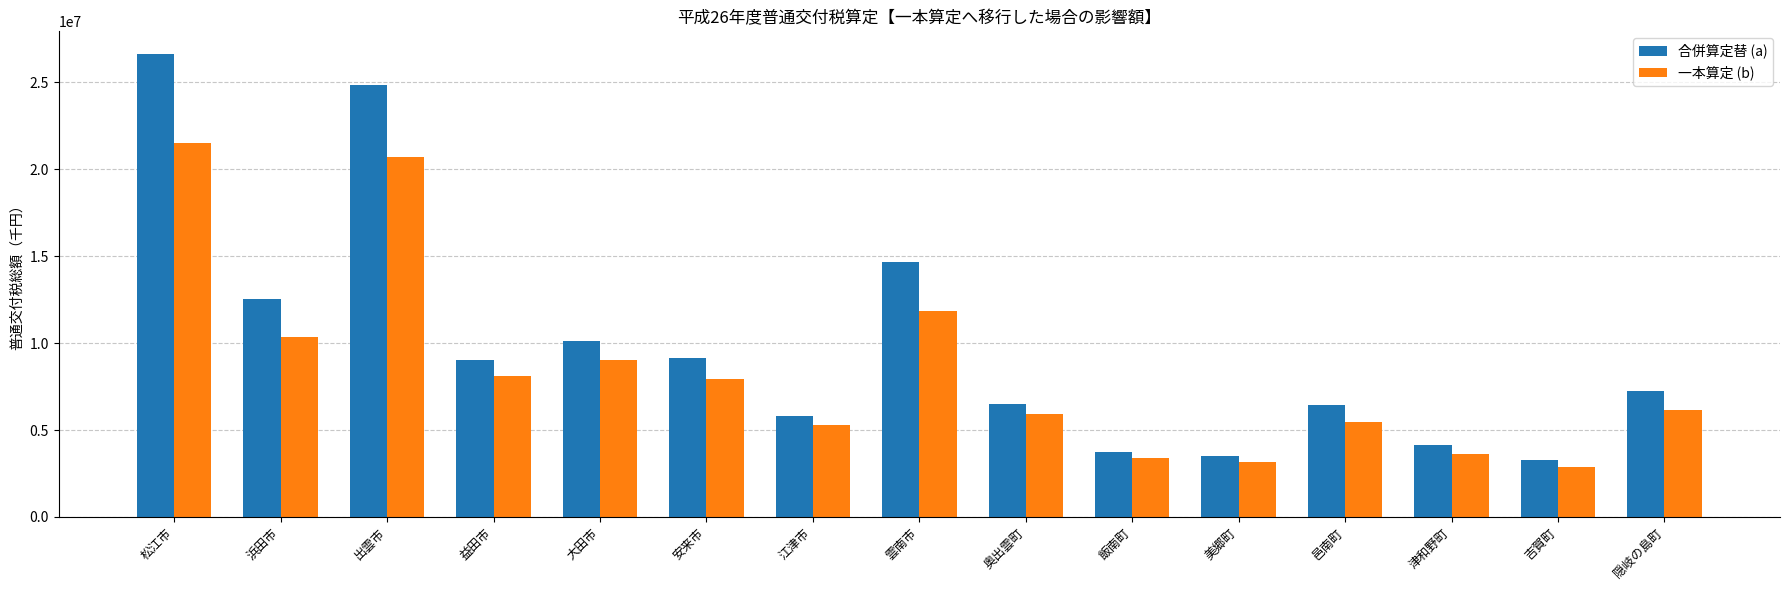

What is the minimum value for 一本算定 (b)?

2893706